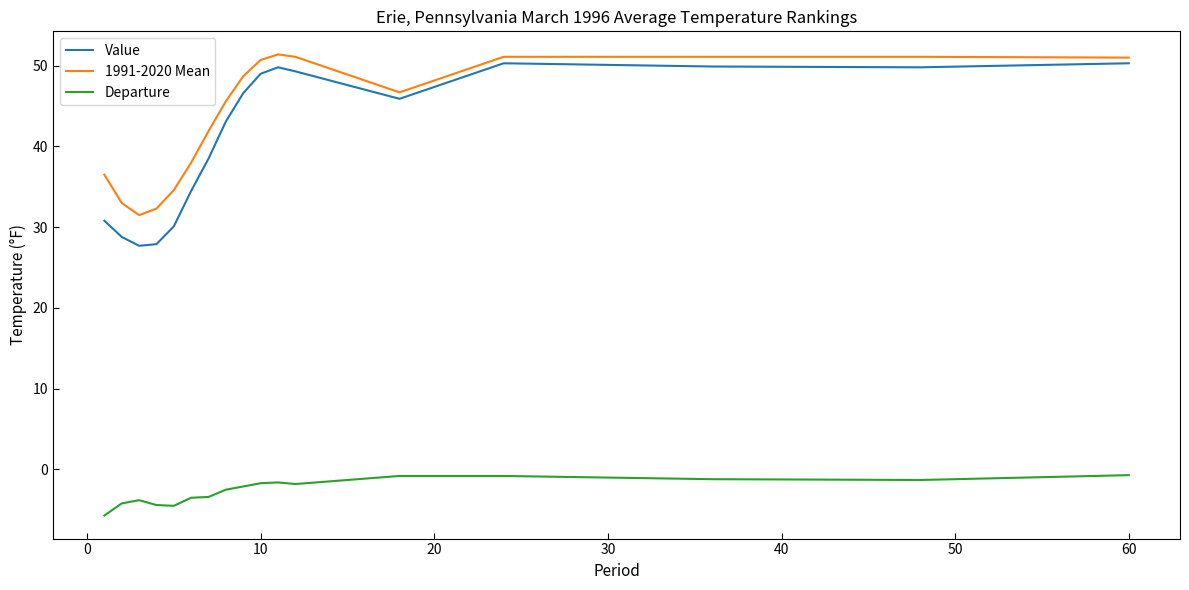

Count the number of data series in this chart.

3